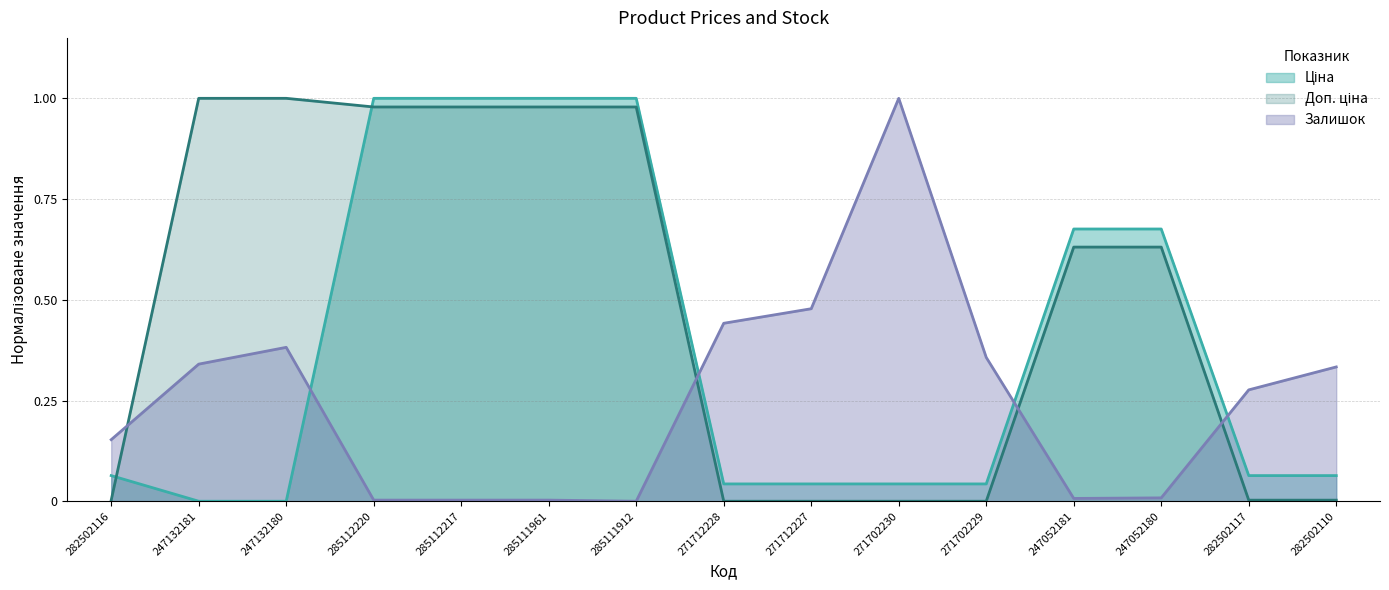

Rank the categories by Залишок value from lowest to highest.

285111912, 285112220, 285112217, 285111961, 247052181, 247052180, 282502116, 282502117, 282502110, 247132181, 271702229, 247132180, 271712228, 271712227, 271702230